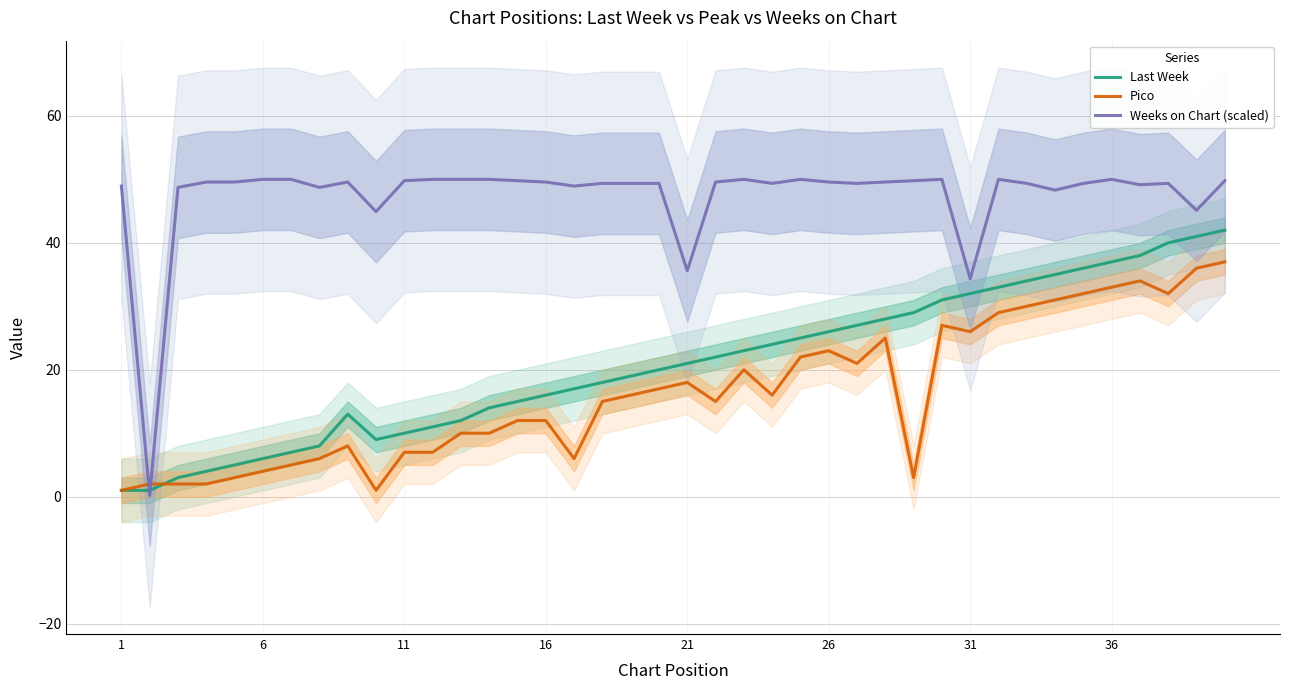

What is the highest value of the Weeks on Chart (scaled) series?

50.0